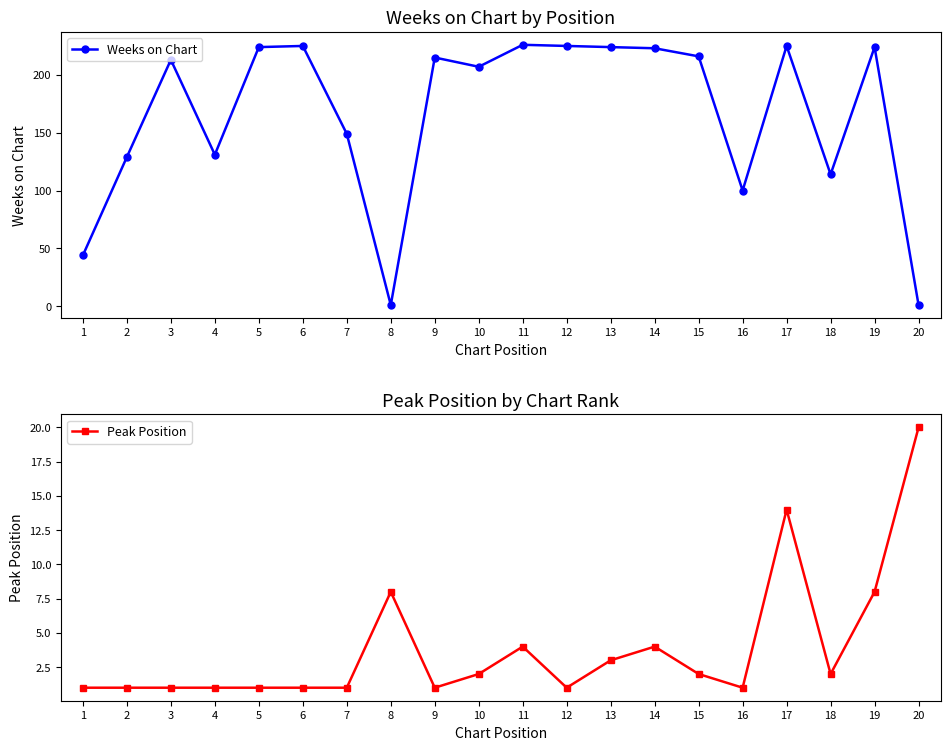

Which category has the highest value in the Peak Position series?

20